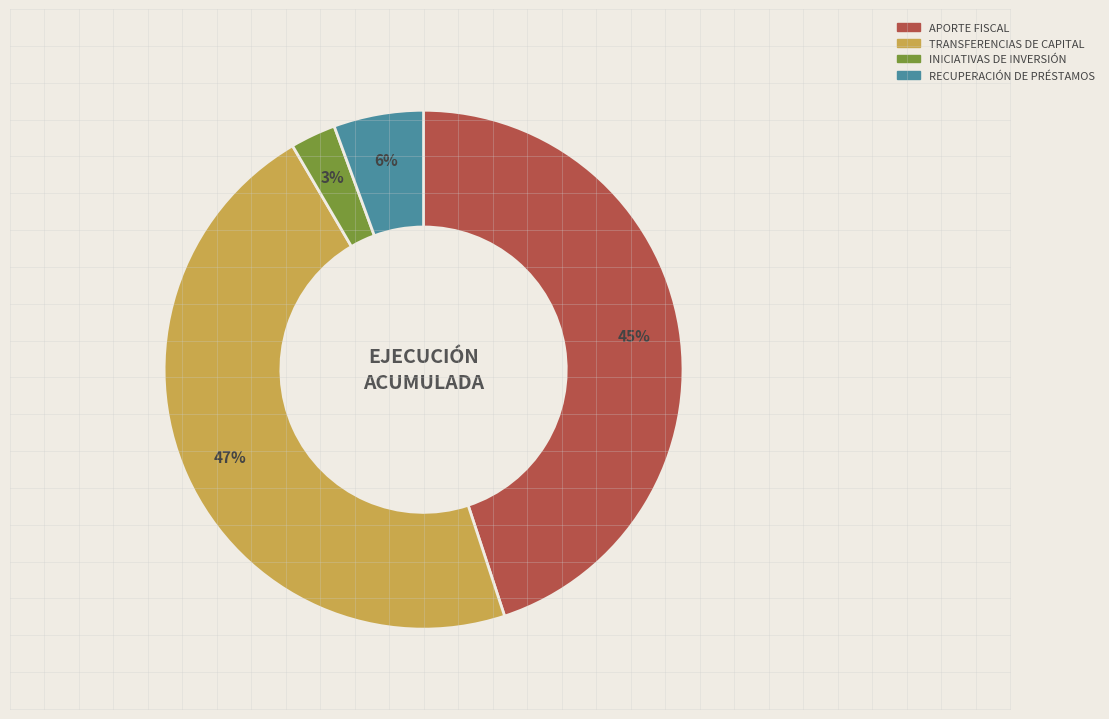

True or false: TRANSFERENCIAS DE CAPITAL accounts for 47% of the total.

True